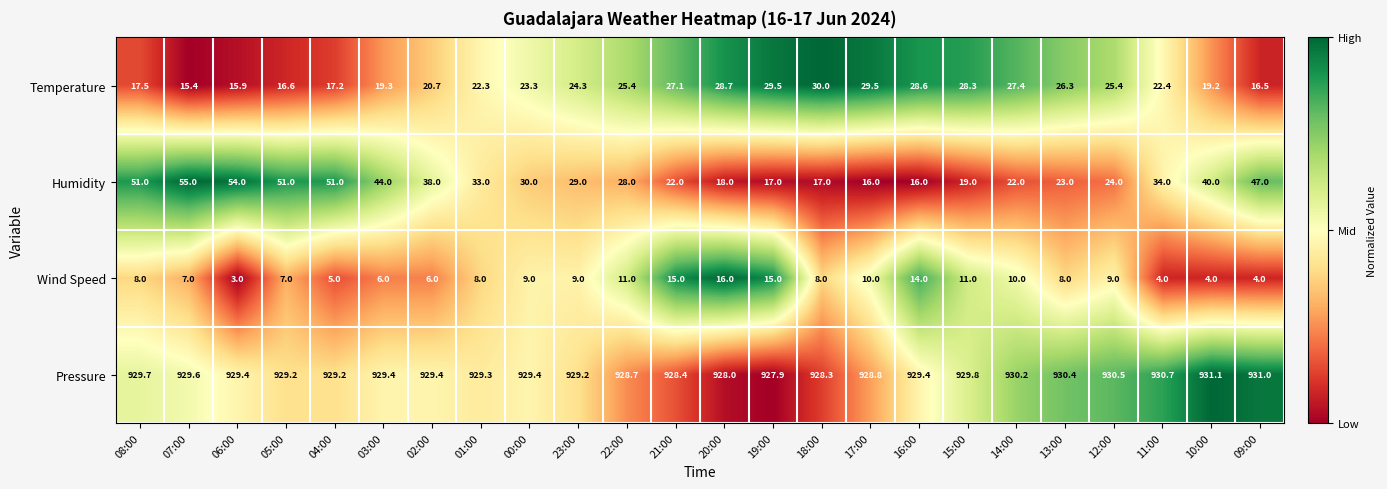

Rank the series by their maximum value, from lowest to highest.

Wind Speed, Temperature, Humidity, Pressure